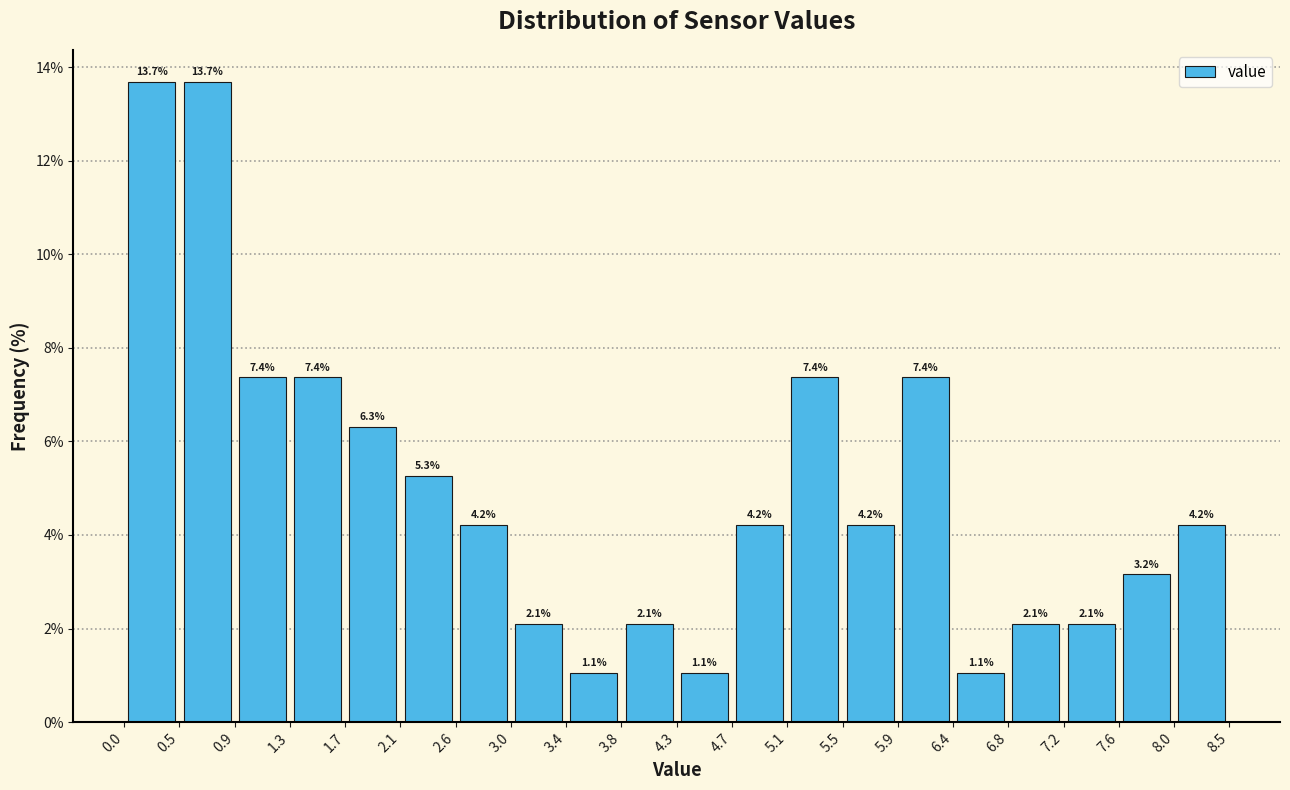

Reading left to right, transcribe this chart: for each bar, give the range it covers on the x-axis and its height.

0.0 to 0.5: 13.7
0.5 to 0.9: 13.7
0.9 to 1.3: 7.4
1.3 to 1.7: 7.4
1.7 to 2.1: 6.3
2.1 to 2.6: 5.3
2.6 to 3.0: 4.2
3.0 to 3.4: 2.1
3.4 to 3.8: 1.1
3.8 to 4.3: 2.1
4.3 to 4.7: 1.1
4.7 to 5.1: 4.2
5.1 to 5.5: 7.4
5.5 to 5.9: 4.2
5.9 to 6.4: 7.4
6.4 to 6.8: 1.1
6.8 to 7.2: 2.1
7.2 to 7.6: 2.1
7.6 to 8.0: 3.2
8.0 to 8.5: 4.2